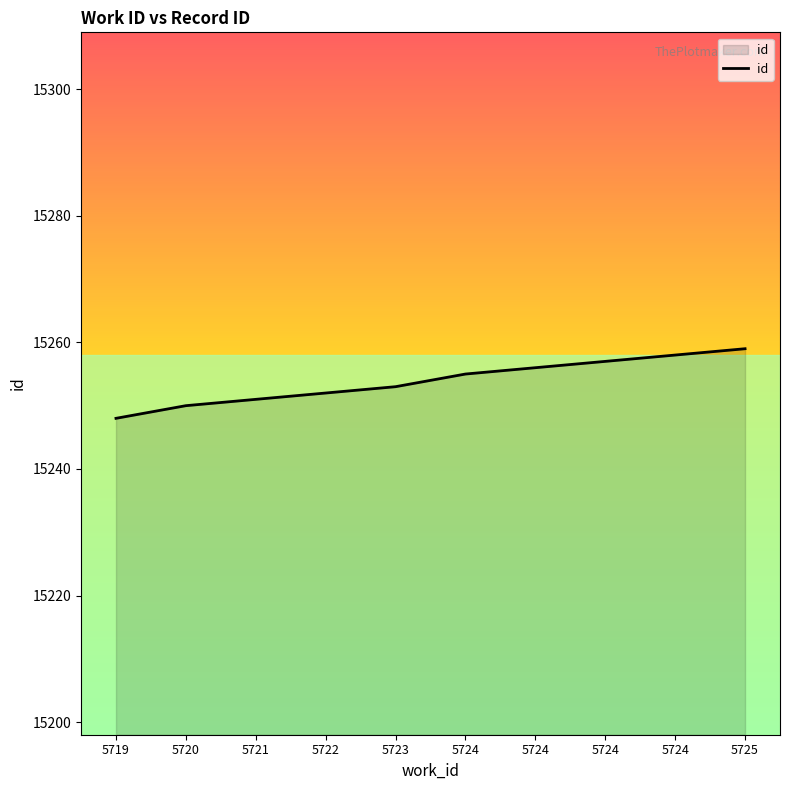

Does the chart have visible grid lines?

No